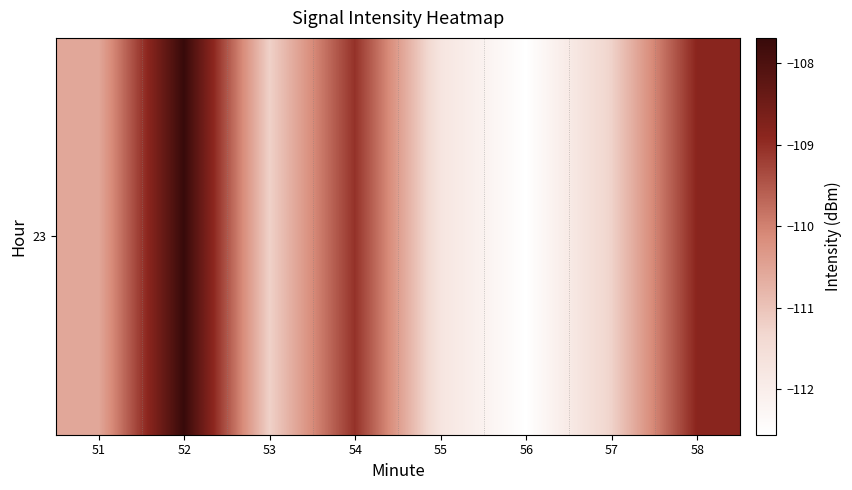

True or false: the data shows -62.1 at 55.

False